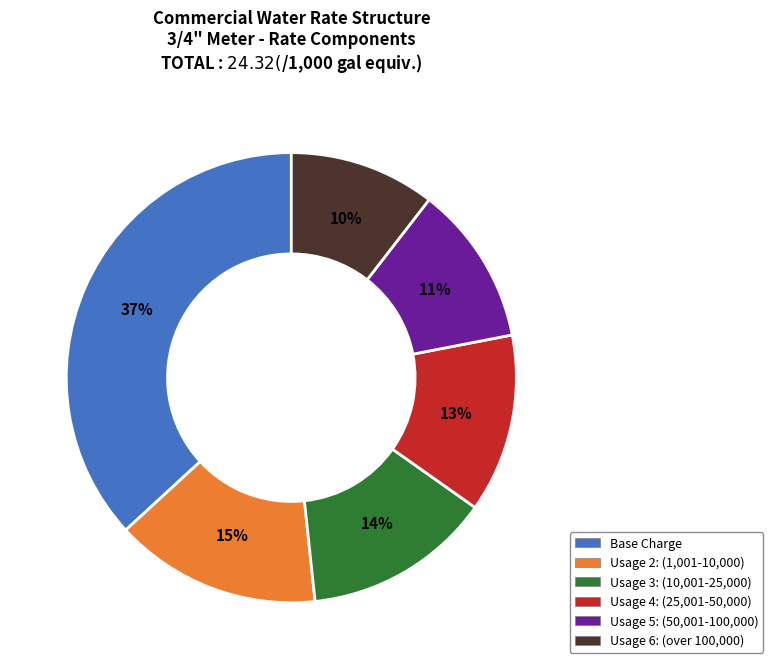

Is there any slice that represents more than half of the pie?

No